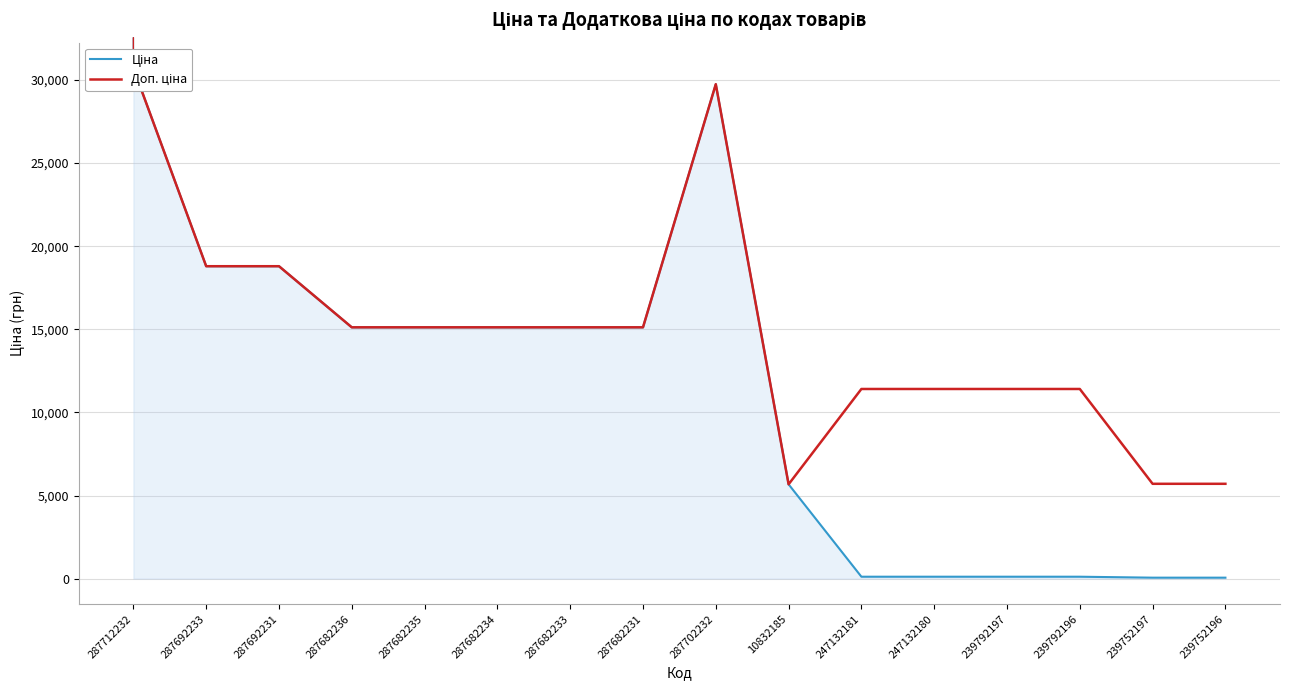

What position from the left is 239752197?

15